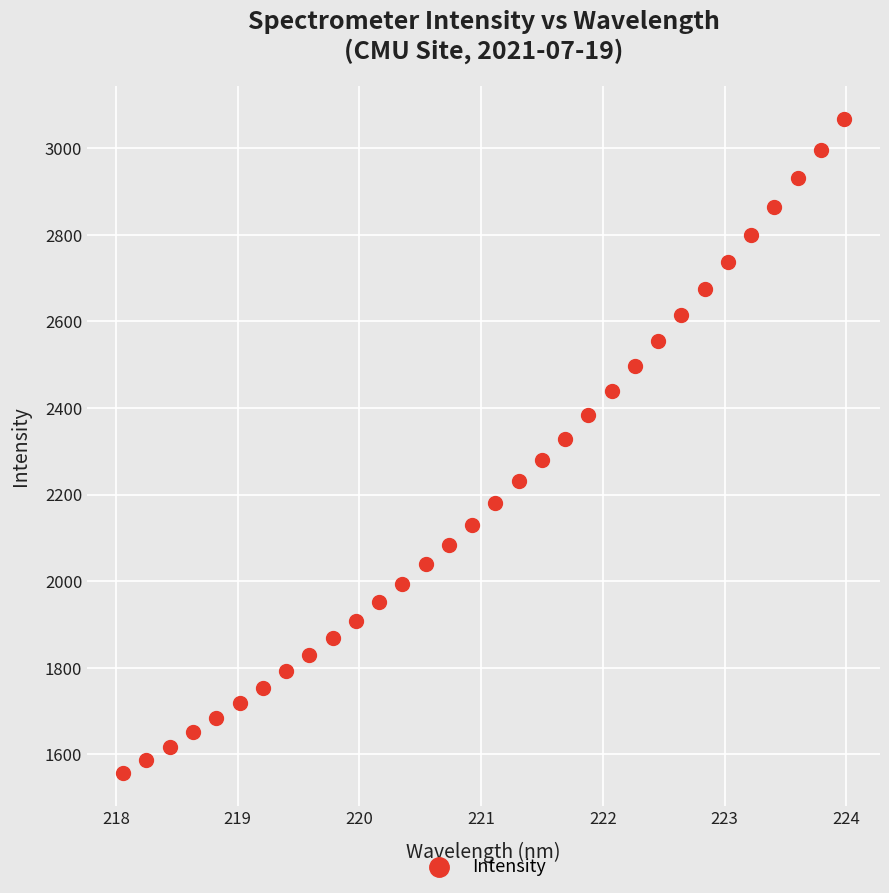

What is the range of Y values (max minus min)?

1511.0